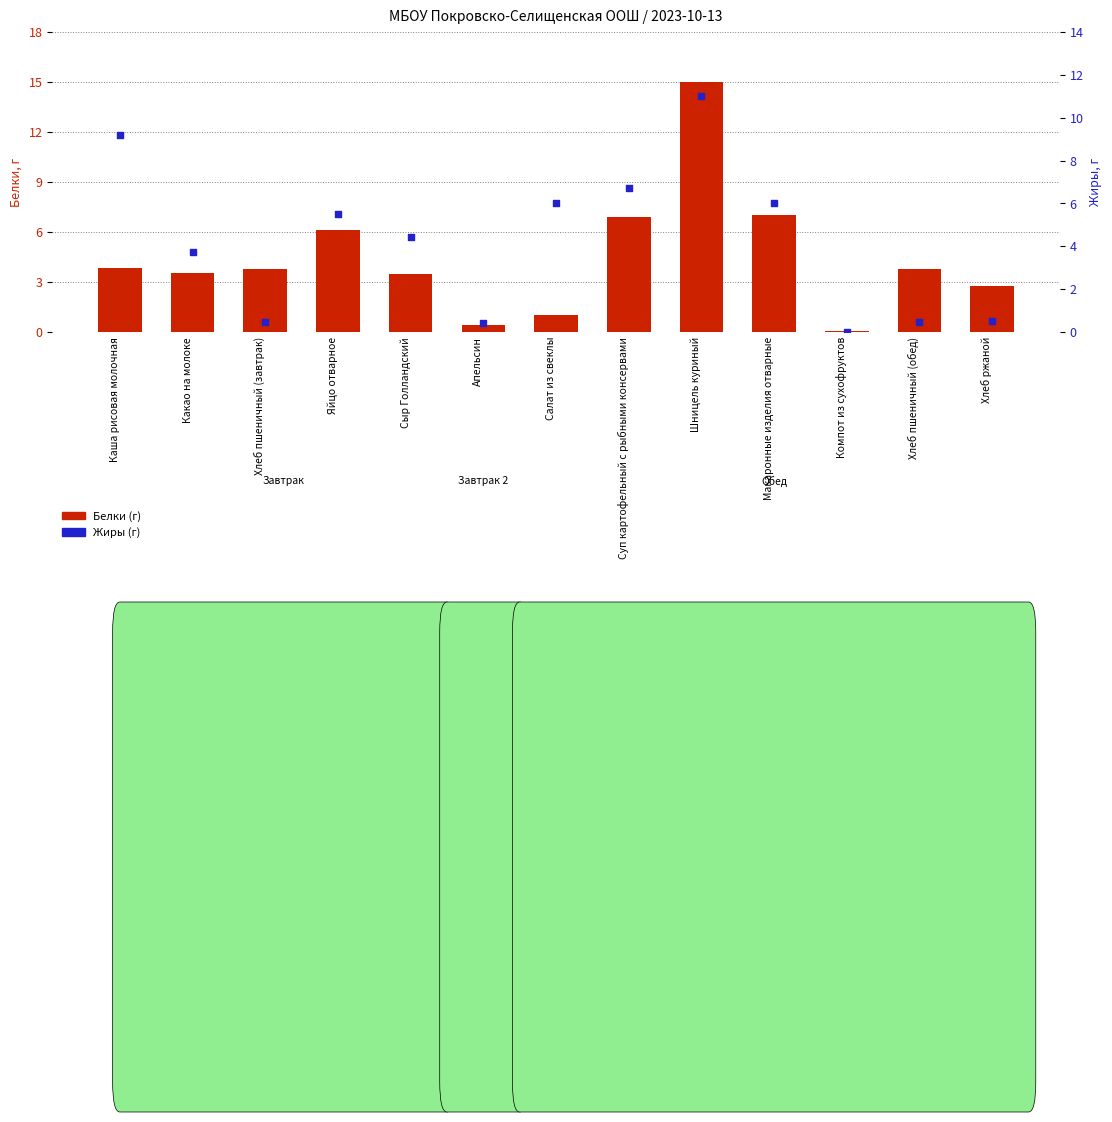

At how many categories does at least one series exceed 1?

11